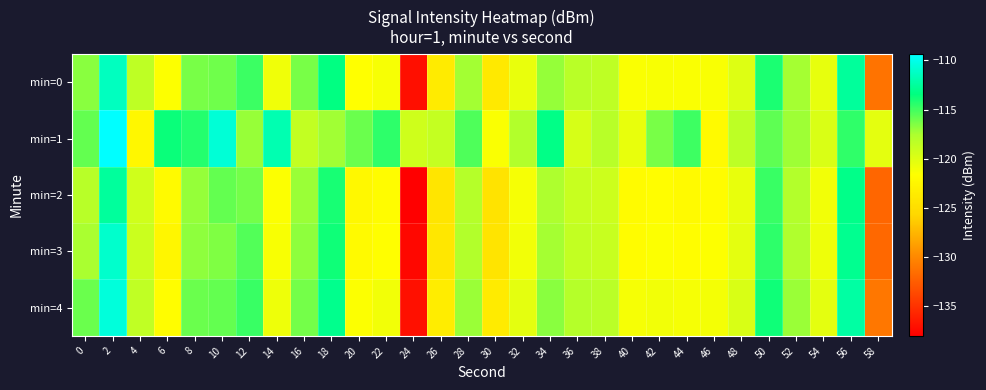

Reading left to right, extract all data points from this chart.

min=0: 0=-116.7	2=-111.4	4=-118.4	6=-121.6	8=-116.3	10=-116.1	12=-114.9	14=-120.9	16=-116.3	18=-113.3	20=-121.7	22=-121.2	24=-137.1	26=-123.6	28=-117.3	30=-123.8	32=-120.5	34=-117.0	36=-118.1	38=-118.4	40=-121.4	42=-121.3	44=-121.4	46=-121.3	48=-119.9	50=-114.1	52=-117.4	54=-120.5	56=-112.6	58=-131.2
min=1: 0=-115.8	2=-109.3	4=-122.4	6=-113.7	8=-114.3	10=-110.6	12=-117.1	14=-111.9	16=-118.6	18=-117.2	20=-116.0	22=-114.5	24=-119.2	26=-118.7	28=-115.3	30=-121.4	32=-117.8	34=-113.2	36=-119.6	38=-118.1	40=-120.5	42=-116.3	44=-114.9	46=-122.1	48=-118.4	50=-115.7	52=-117.2	54=-119.8	56=-114.6	58=-120.3
min=2: 0=-118.1	2=-112.5	4=-119.3	6=-122.1	8=-117.0	10=-115.8	12=-116.2	14=-121.5	16=-117.1	18=-114.0	20=-122.3	22=-121.9	24=-138.0	26=-124.2	28=-118.0	30=-124.5	32=-121.2	34=-117.6	36=-118.9	38=-119.1	40=-122.0	42=-121.8	44=-122.1	46=-121.9	48=-120.5	50=-114.8	52=-117.9	54=-121.0	56=-113.1	58=-132.0
min=3: 0=-117.5	2=-111.0	4=-119.0	6=-122.5	8=-116.8	10=-116.5	12=-115.4	14=-121.3	16=-116.8	18=-113.8	20=-122.1	22=-121.7	24=-137.5	26=-124.0	28=-117.8	30=-124.3	32=-121.0	34=-117.4	36=-118.6	38=-118.9	40=-121.9	42=-121.5	44=-121.8	46=-121.6	48=-120.3	50=-114.5	52=-117.7	54=-120.8	56=-112.9	58=-131.8
min=4: 0=-116.0	2=-110.5	4=-118.5	6=-121.8	8=-116.0	10=-115.8	12=-114.8	14=-120.8	16=-116.2	18=-113.0	20=-121.5	22=-121.0	24=-137.0	26=-123.4	28=-117.1	30=-123.6	32=-120.3	34=-116.7	36=-118.0	38=-118.2	40=-121.2	42=-121.0	44=-121.2	46=-121.1	48=-119.7	50=-113.8	52=-117.1	54=-120.3	56=-112.3	58=-131.0